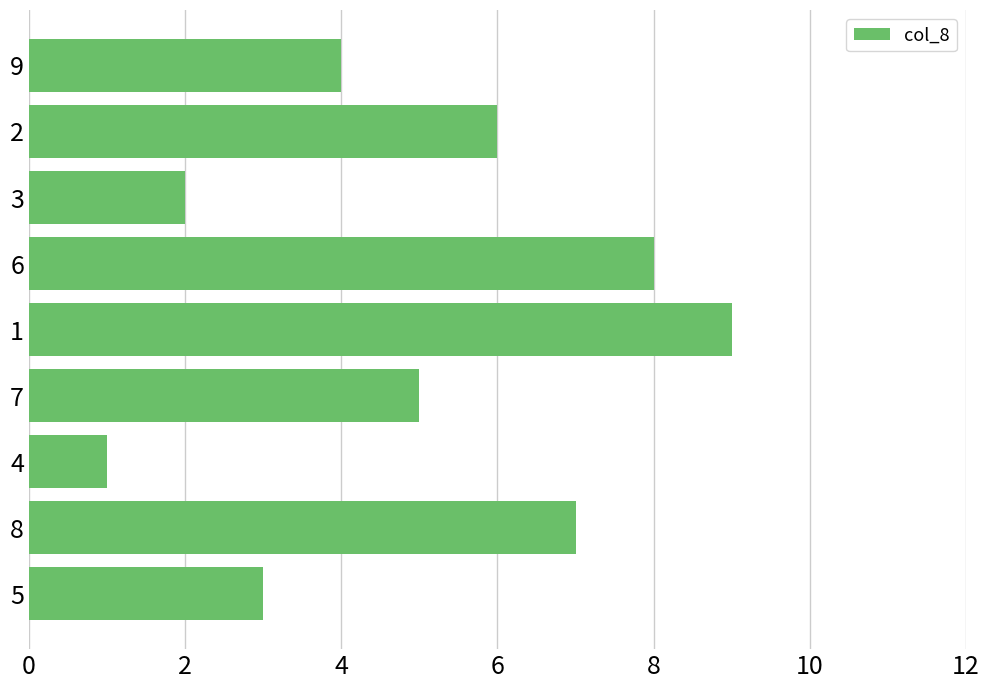

List the labels in order of value, largest first.

1, 6, 8, 2, 7, 9, 5, 3, 4